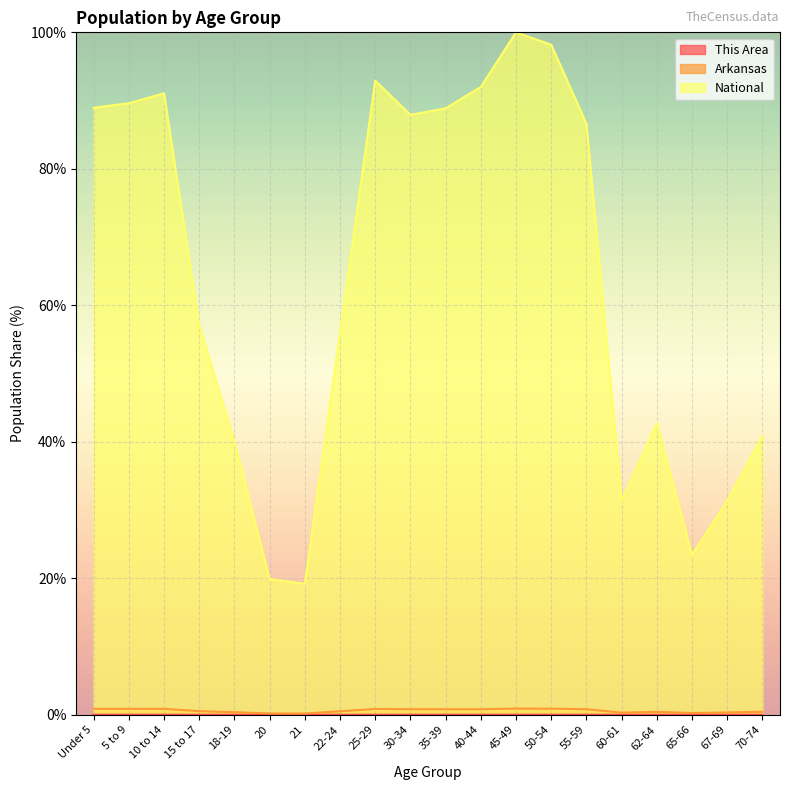

Where is National nearest to the value 59?

15 to 17